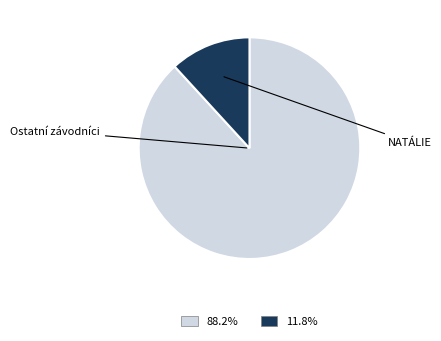

Is there any slice that represents more than half of the pie?

Yes